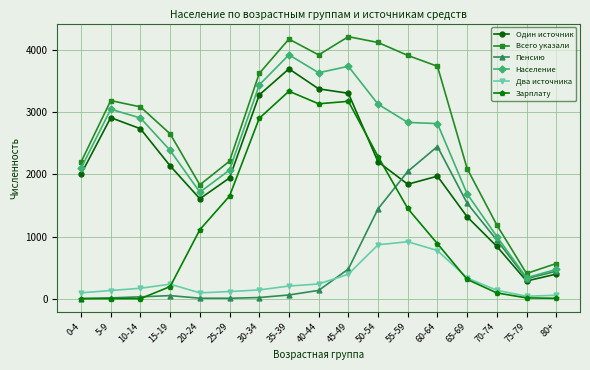

Where does the Население series first go above 2817?

5-9